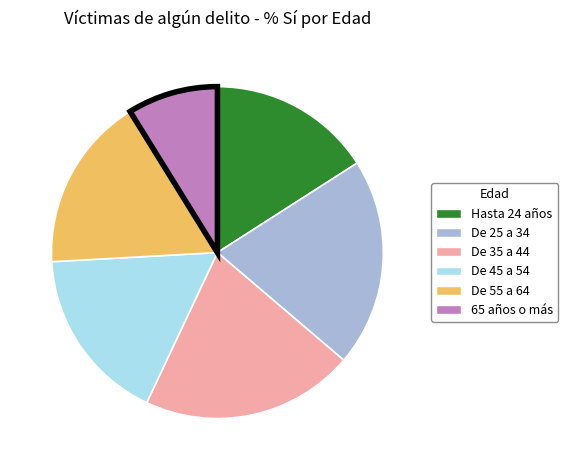

What is the smallest slice in the pie chart?

65 años o más